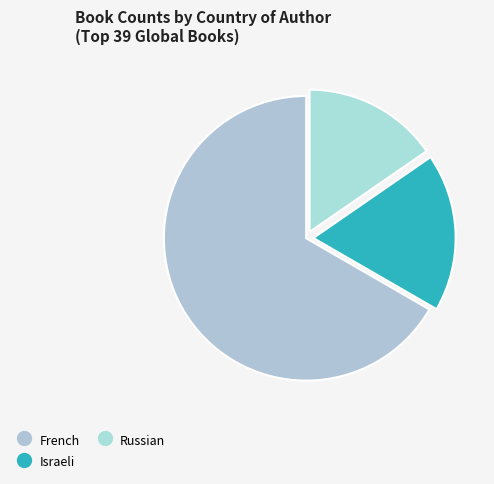

Rank the categories by value from highest to lowest.

French, Israeli, Russian